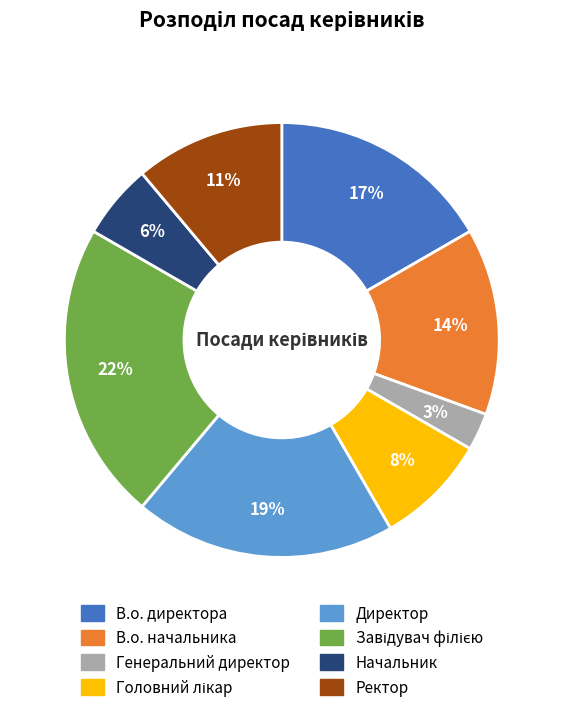

Do Ректор and В.о. начальника together represent more than half of the pie?

No